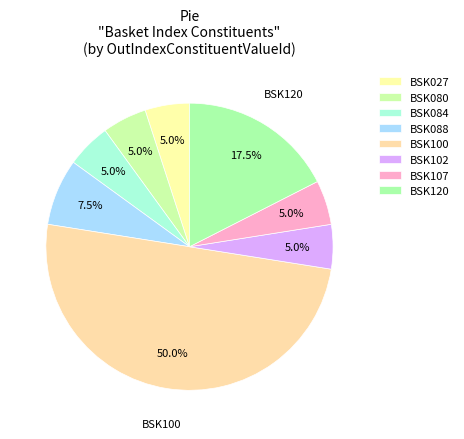

What is the largest slice in the pie chart?

BSK100